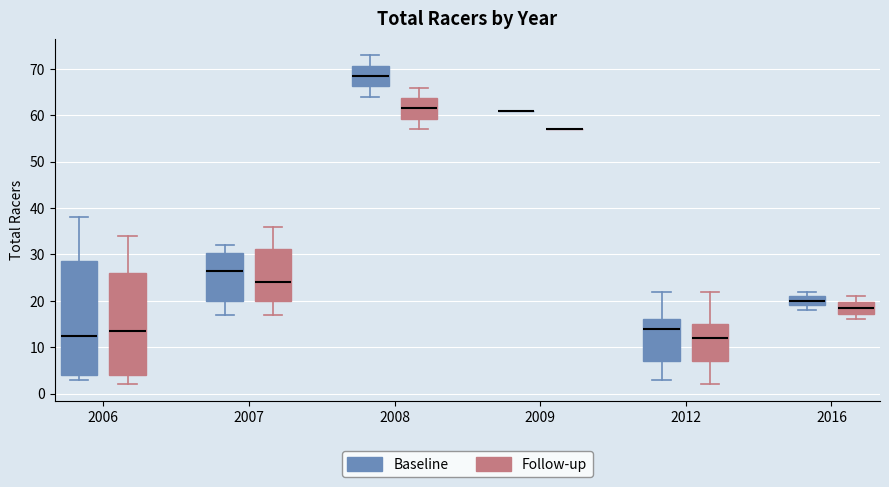

Where does the median line of the box for 2008 (Follow-up) sit on the y-axis? The values are not printed on the chart, so give them approximately, as read against the axis.

62